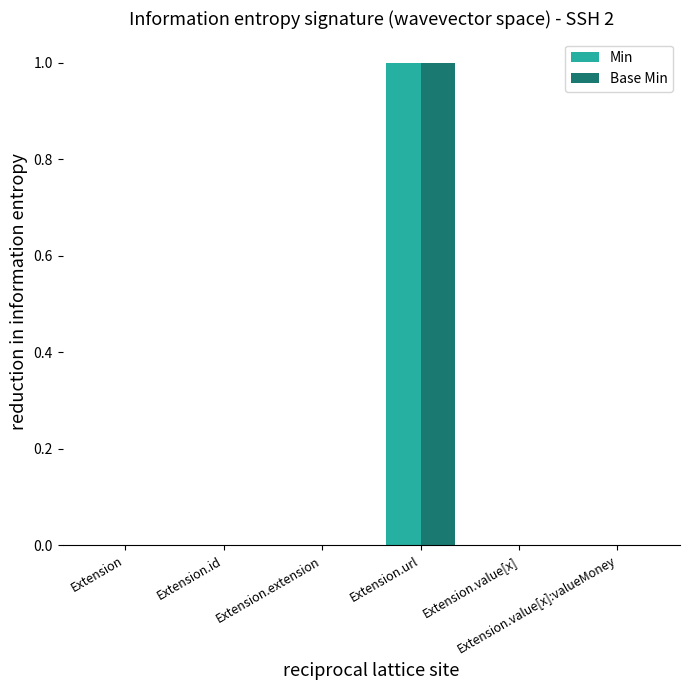

Is it true that Min equals 0 at Extension.extension?

True